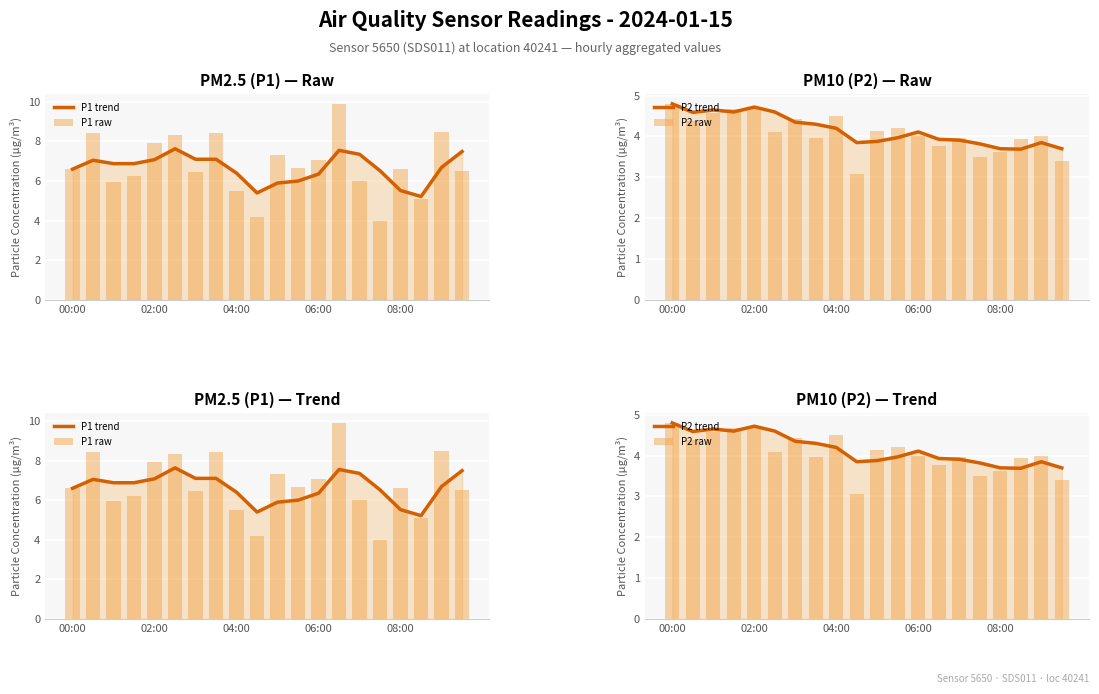

How many series are shown in this chart?

4